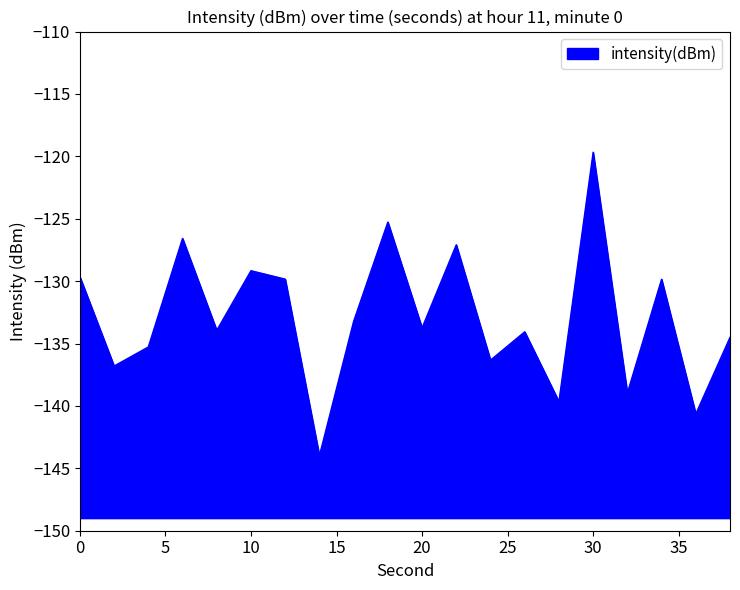

At which category does the chart reach its peak across all series?

30